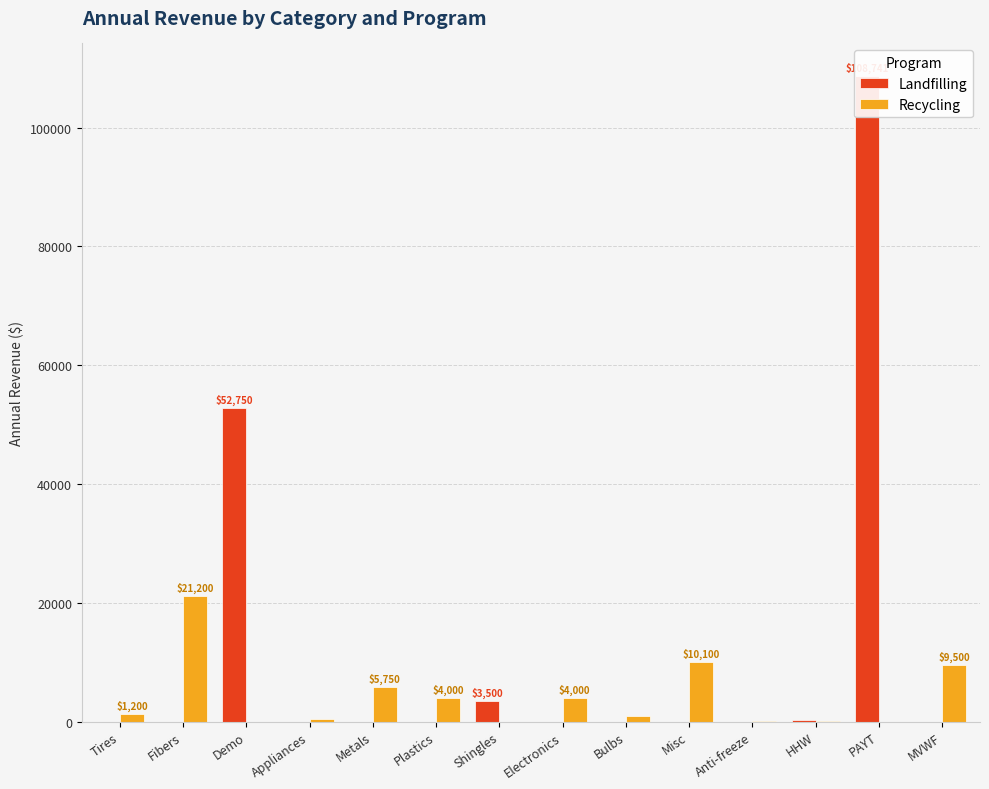

Reading left to right, what are all the values shown in this chart?

Landfilling: Tires=0.0	Fibers=0.0	Demo=52750.0	Appliances=0.0	Metals=0.0	Plastics=0.0	Shingles=3500.0	Electronics=0.0	Bulbs=0.0	Misc=0.0	Anti-freeze=0.0	HHW=262.4	PAYT=108741.0	MVWF=0.0
Recycling: Tires=1200.0	Fibers=21200.0	Demo=0.0	Appliances=500.0	Metals=5750.0	Plastics=4000.0	Shingles=0.0	Electronics=4000.0	Bulbs=1000.0	Misc=10100.0	Anti-freeze=100.0	HHW=132.3	PAYT=0.0	MVWF=9500.0